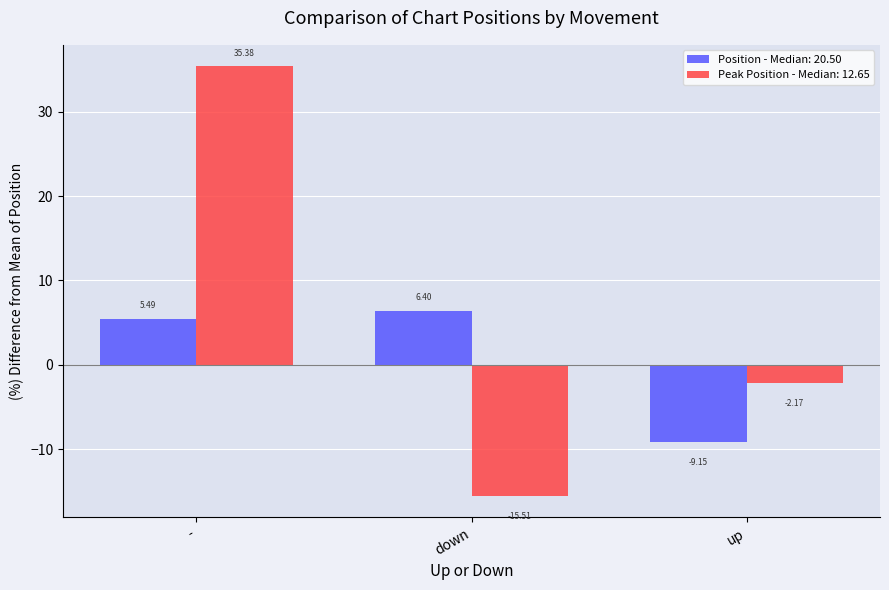

What is the label of the 2nd bar from the right?

down